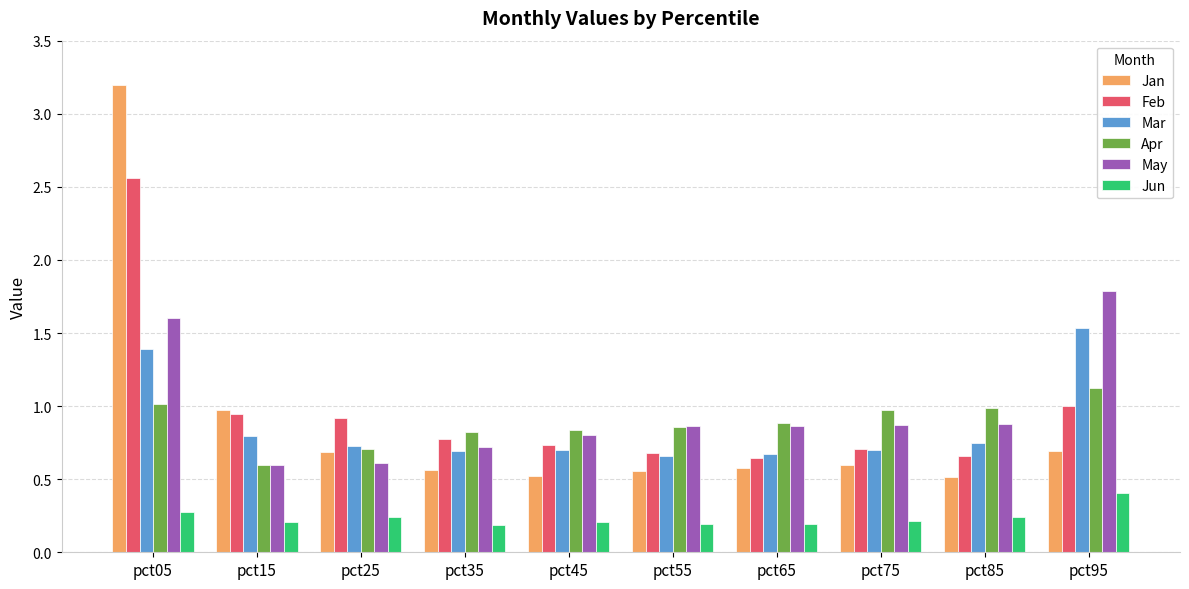

How many bars are there in total?

60